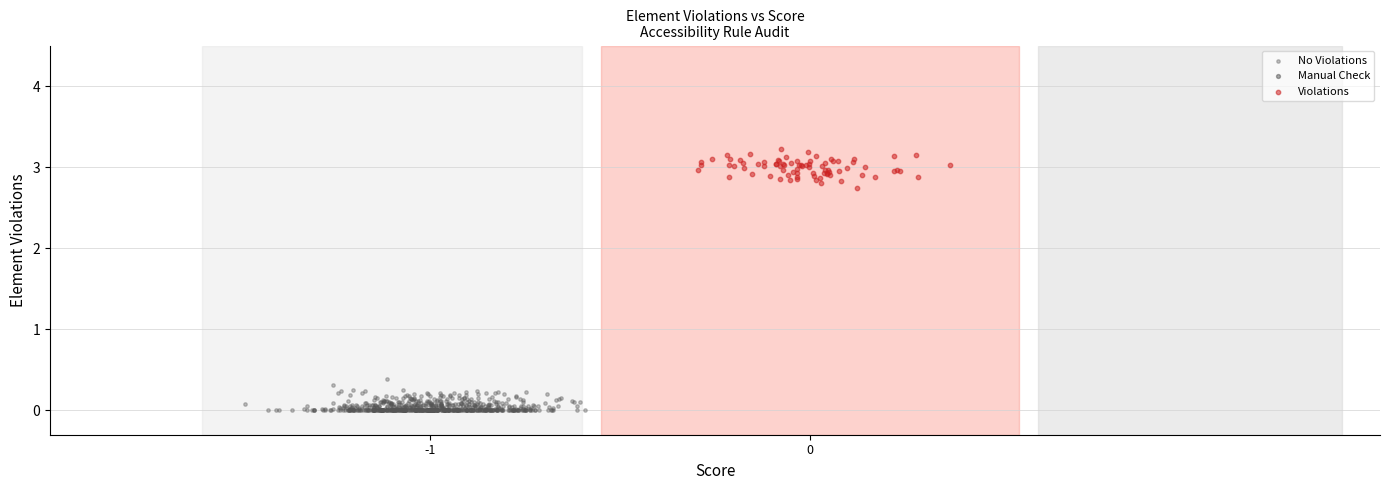

Which series contains the lowest Y value?

No Violations